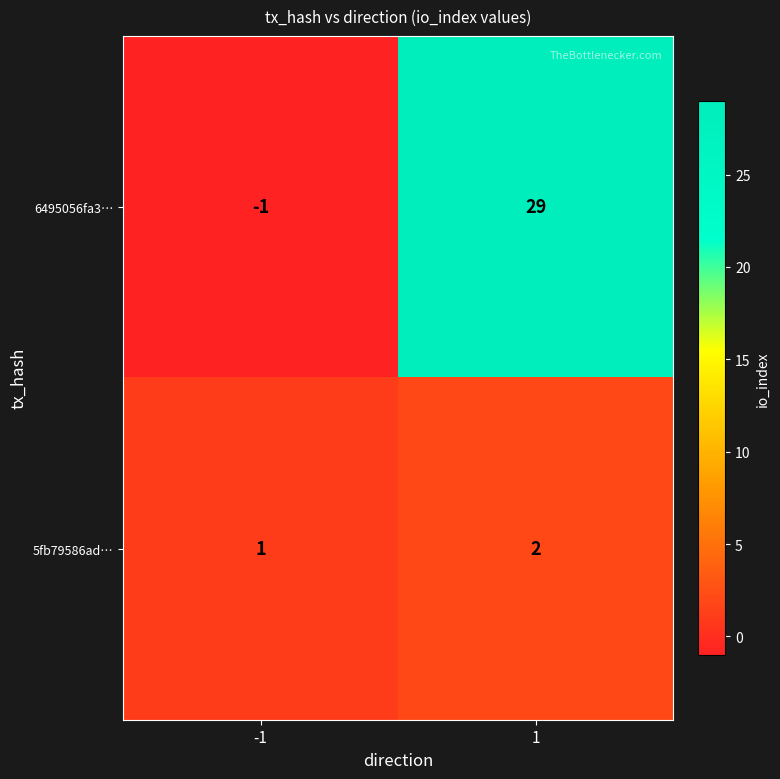

How many series are shown in this chart?

2